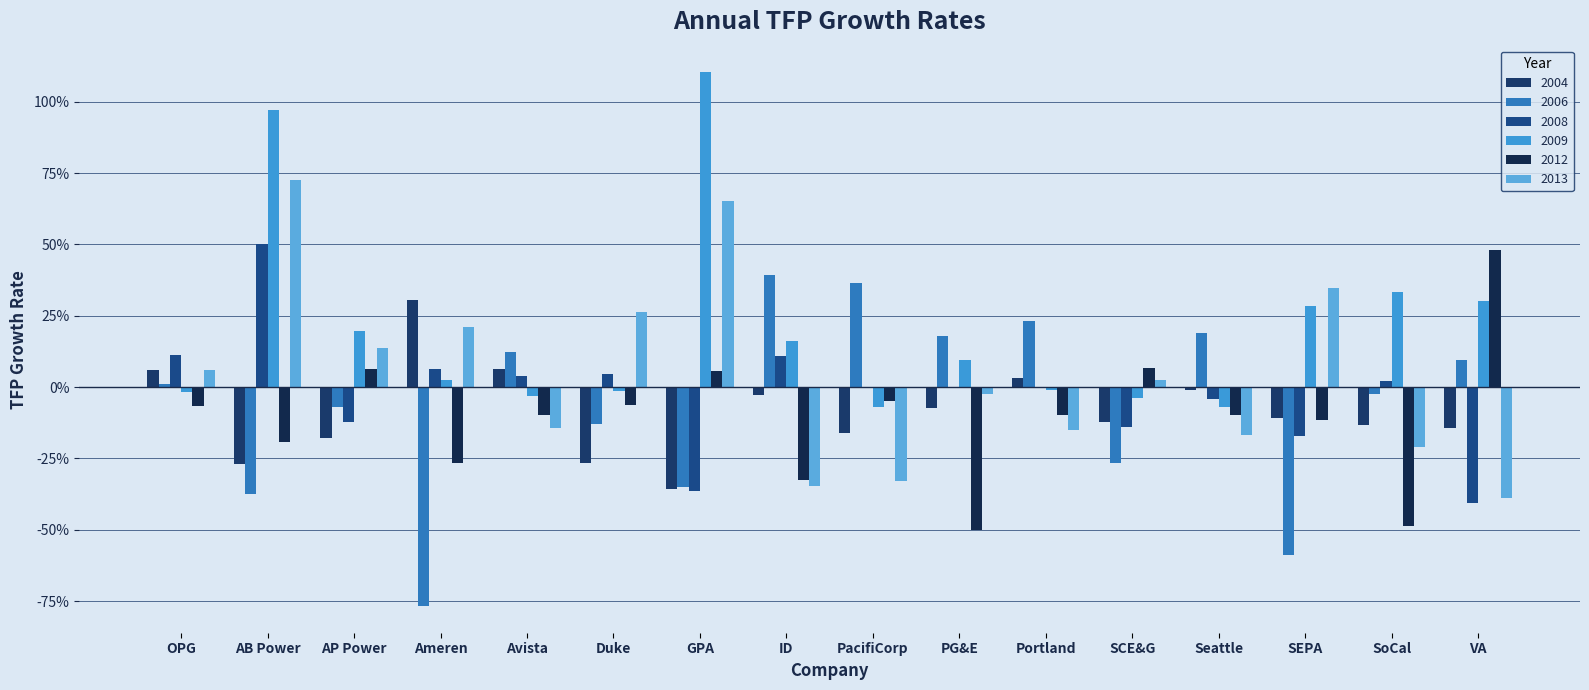

What is the difference between the highest and lowest values at Portland?

0.4